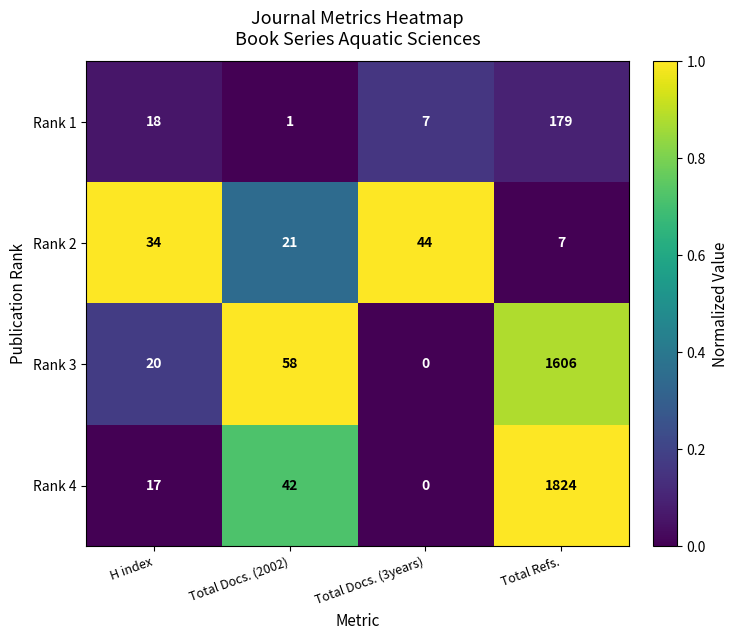

Reading left to right, extract all data points from this chart.

Rank 1: 18	1	7	179
Rank 2: 34	21	44	7
Rank 3: 20	58	0	1606
Rank 4: 17	42	0	1824